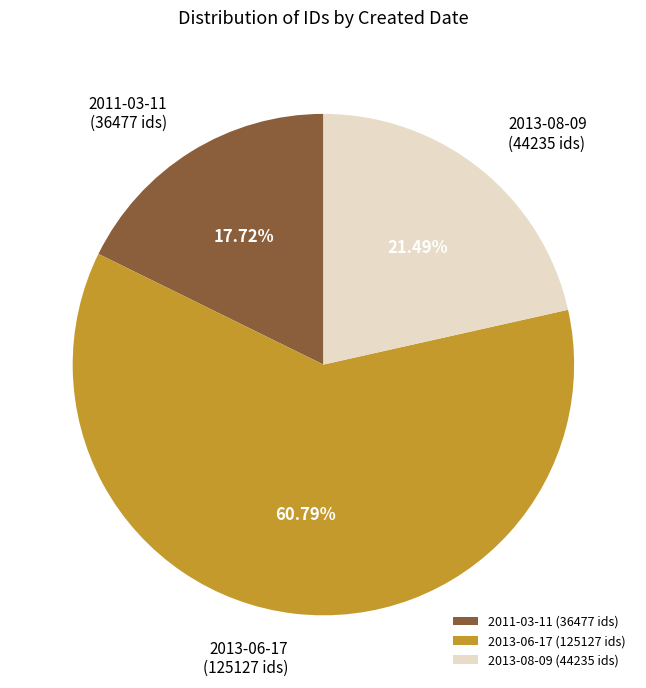

To the nearest percent, what is the difference between the largest and smallest slice percentages?

43%